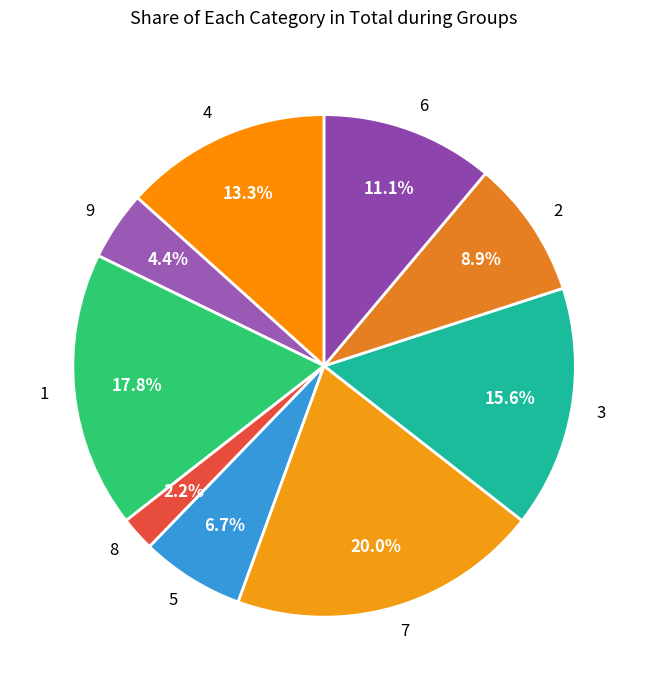

Does any single category account for the majority?

No